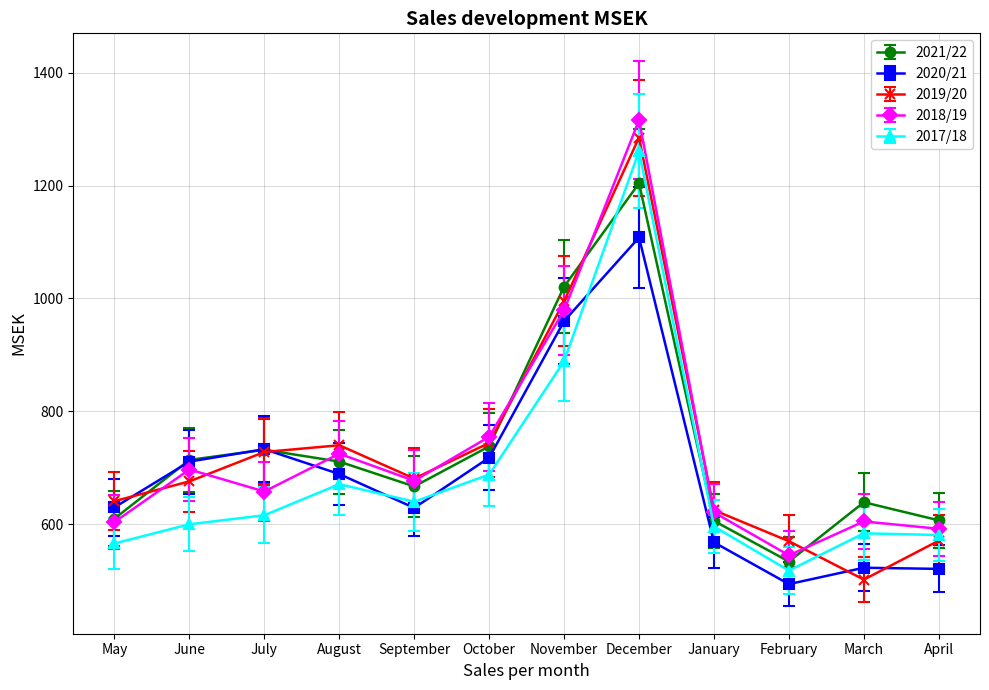

At August, list the series in order from smallest to largest.

2017/18, 2020/21, 2021/22, 2018/19, 2019/20